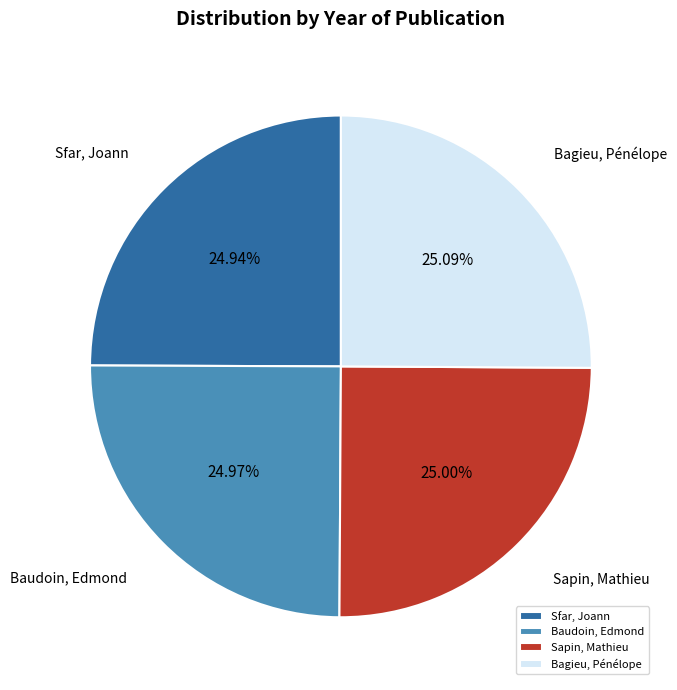

Approximately how many times larger is the value at Bagieu, Pénélope compared to Sfar, Joann?

1.0